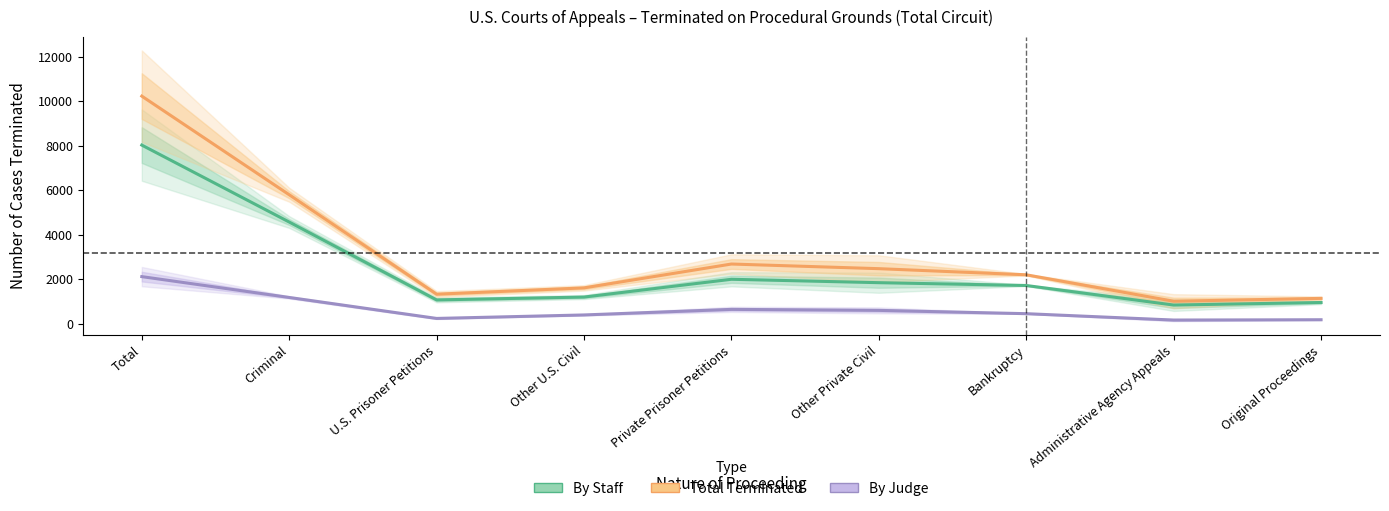

Which series has the widest spread of values?

Total Terminated (col_2)